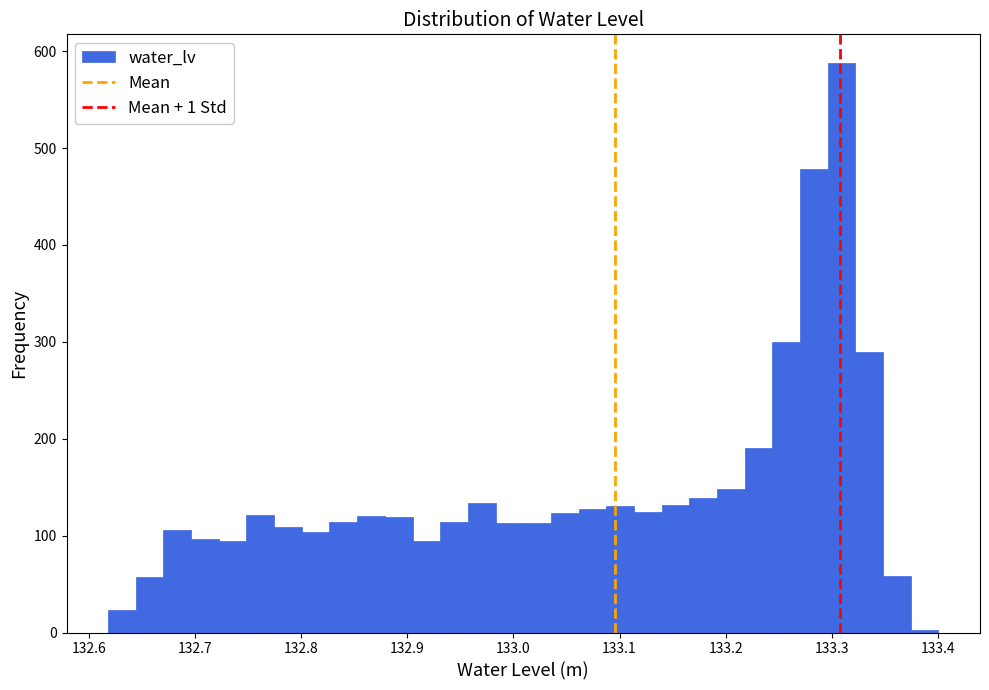

Around what value on the x-axis is the tallest bar? Give the approximate position of its centre, as read against the axis.

133.31